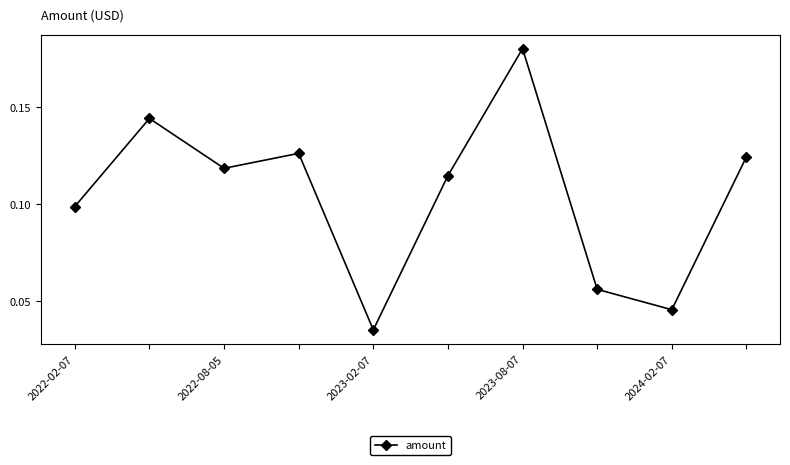

Count the values in the range 0 to 1.

10